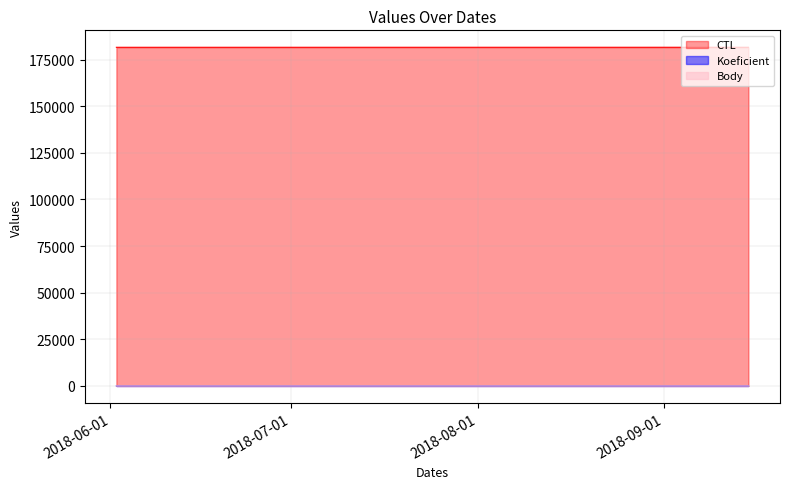

At 2018-06-23, list the series in order from largest to smallest.

CTL, Body, Koeficient